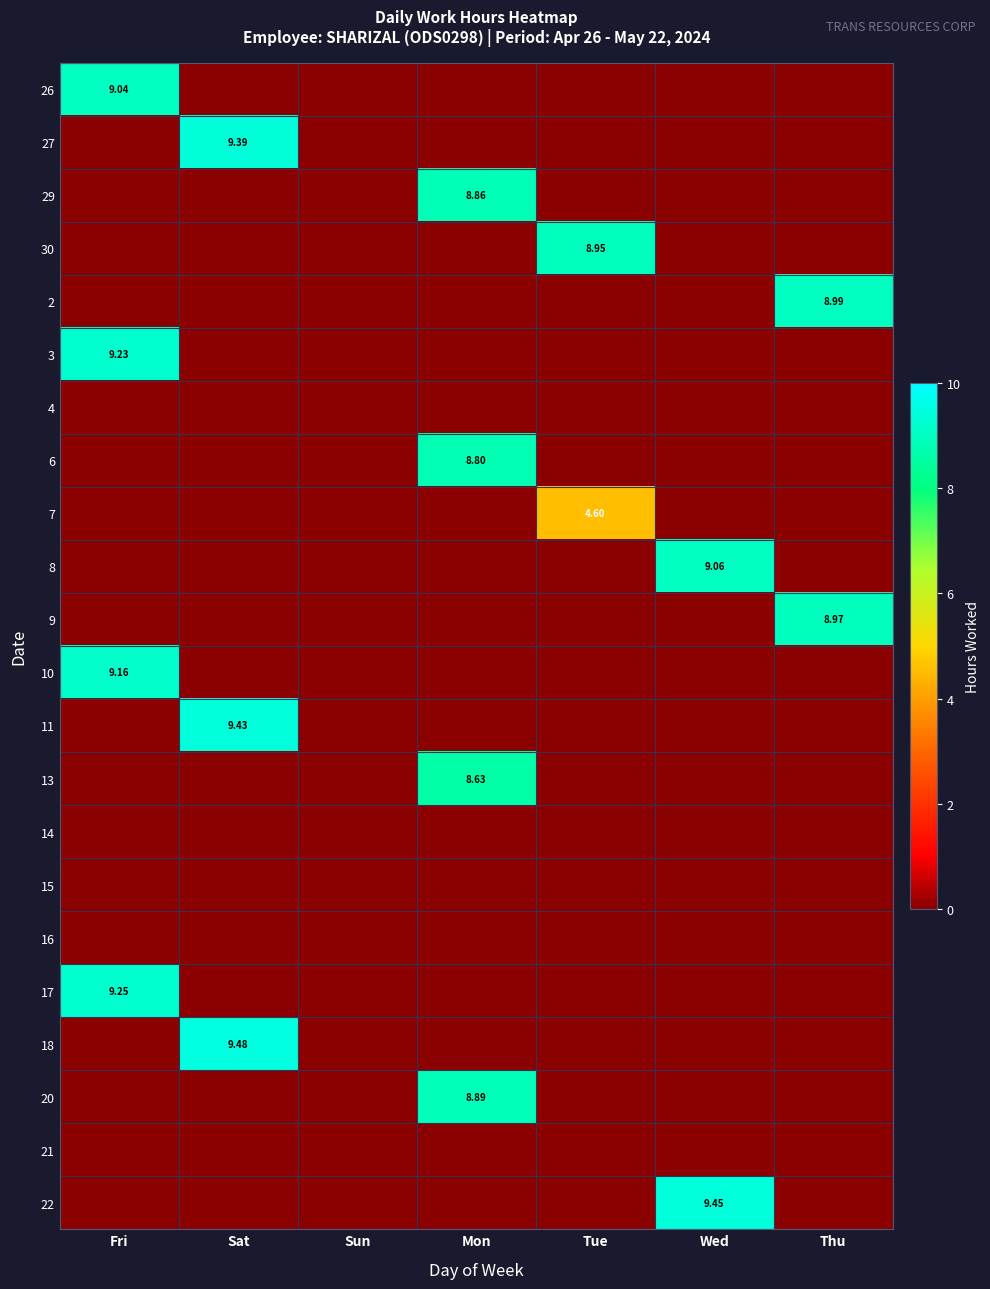

How many positive values does the 7 series have?

1